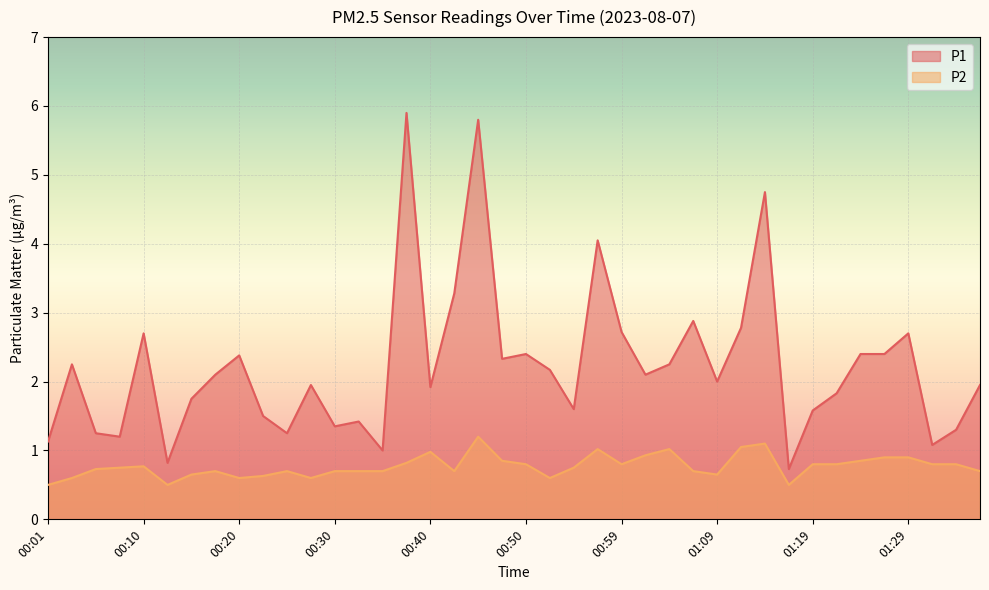

At which category does P2 reach its first local peak?

00:10